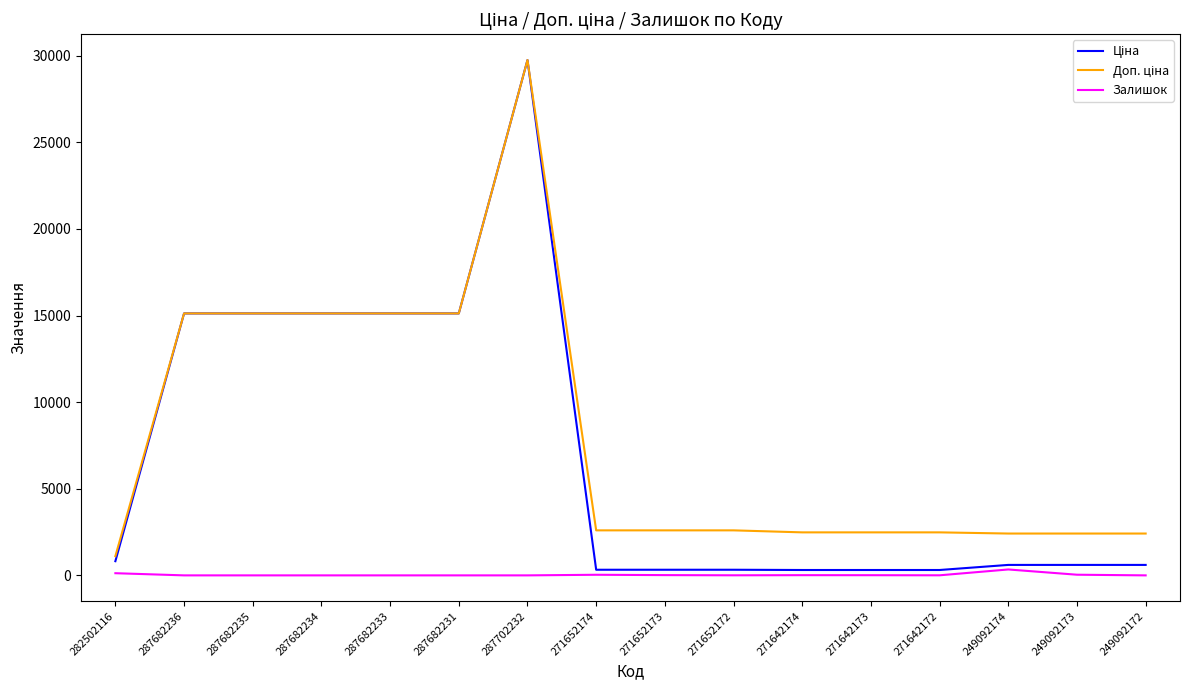

At which category is the sum across all series the highest?

287702232